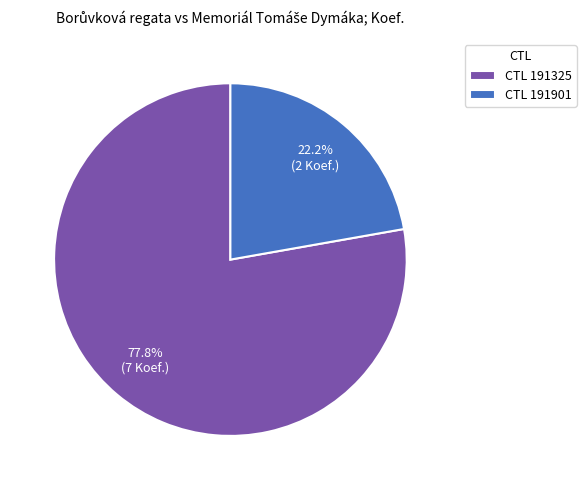

Do CTL 191325 and CTL 191901 together represent more than half of the pie?

Yes